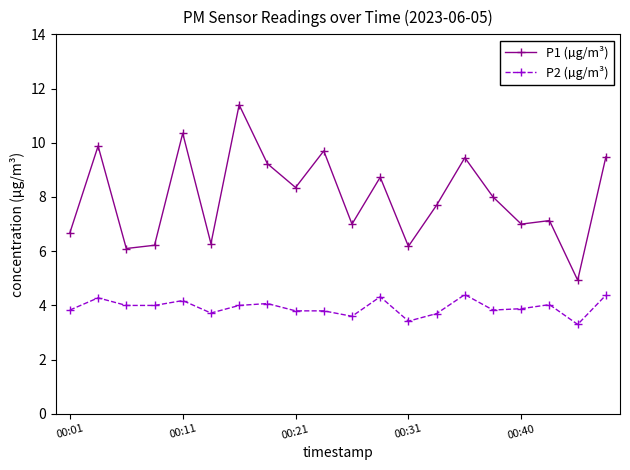

List the series in order of their peak value, lowest first.

P2 (µg/m³), P1 (µg/m³)